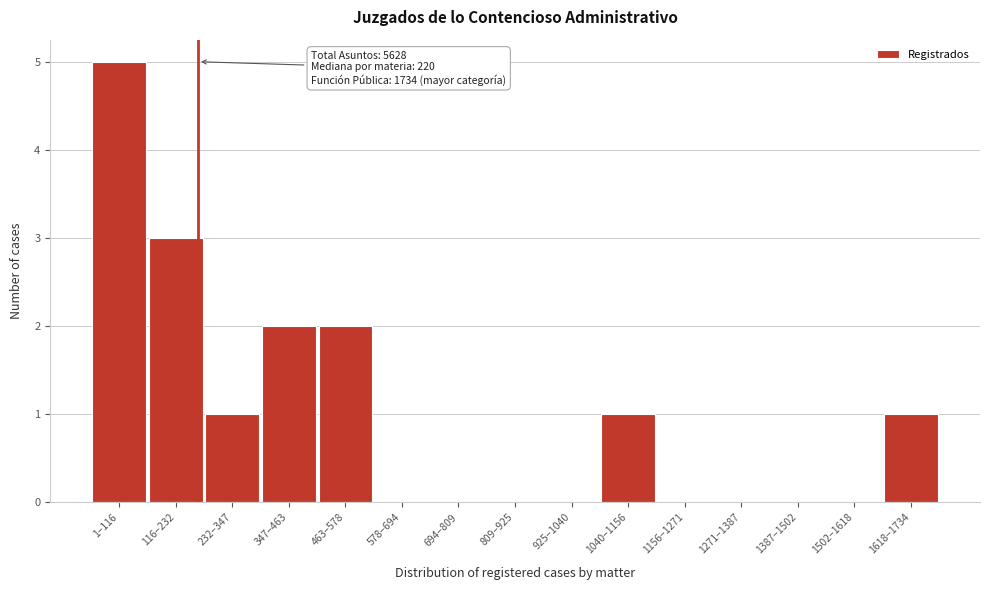

Reading left to right, extract all data points from this chart.

1–116=5	116–232=3	232–347=1	347–463=2	463–578=2	578–694=0	694–809=0	809–925=0	925–1040=0	1040–1156=1	1156–1271=0	1271–1387=0	1387–1502=0	1502–1618=0	1618–1734=1